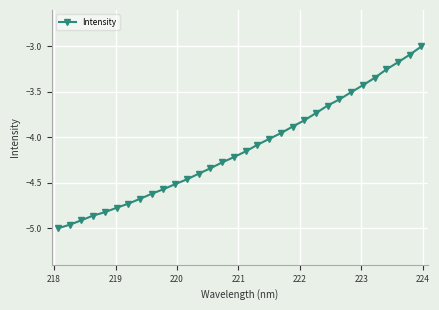

What is the greatest value displayed?

-3.0